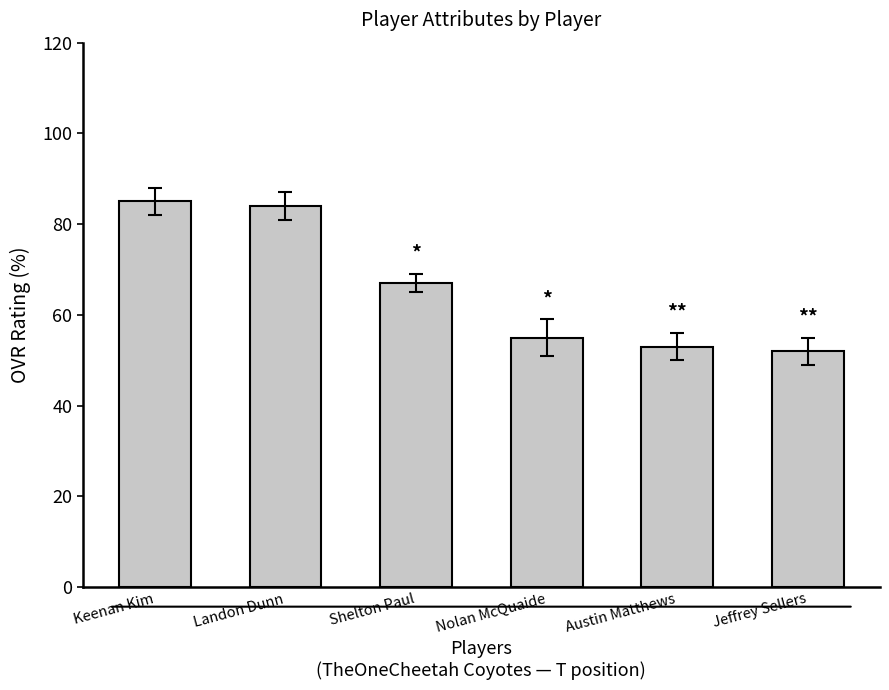

List the labels in order of value, smallest first.

Jeffrey Sellers, Austin Matthews, Nolan McQuaide, Shelton Paul, Landon Dunn, Keenan Kim